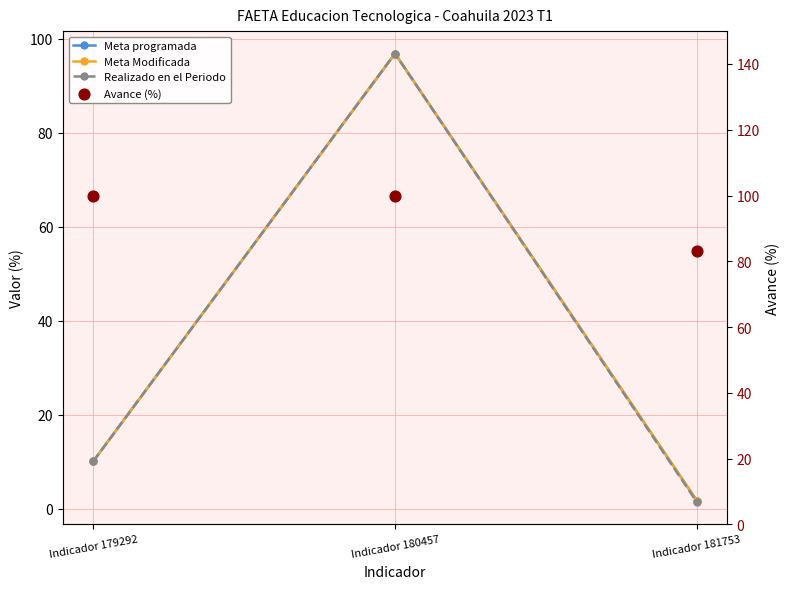

What is the total value across all series at Indicador 179292?

130.3